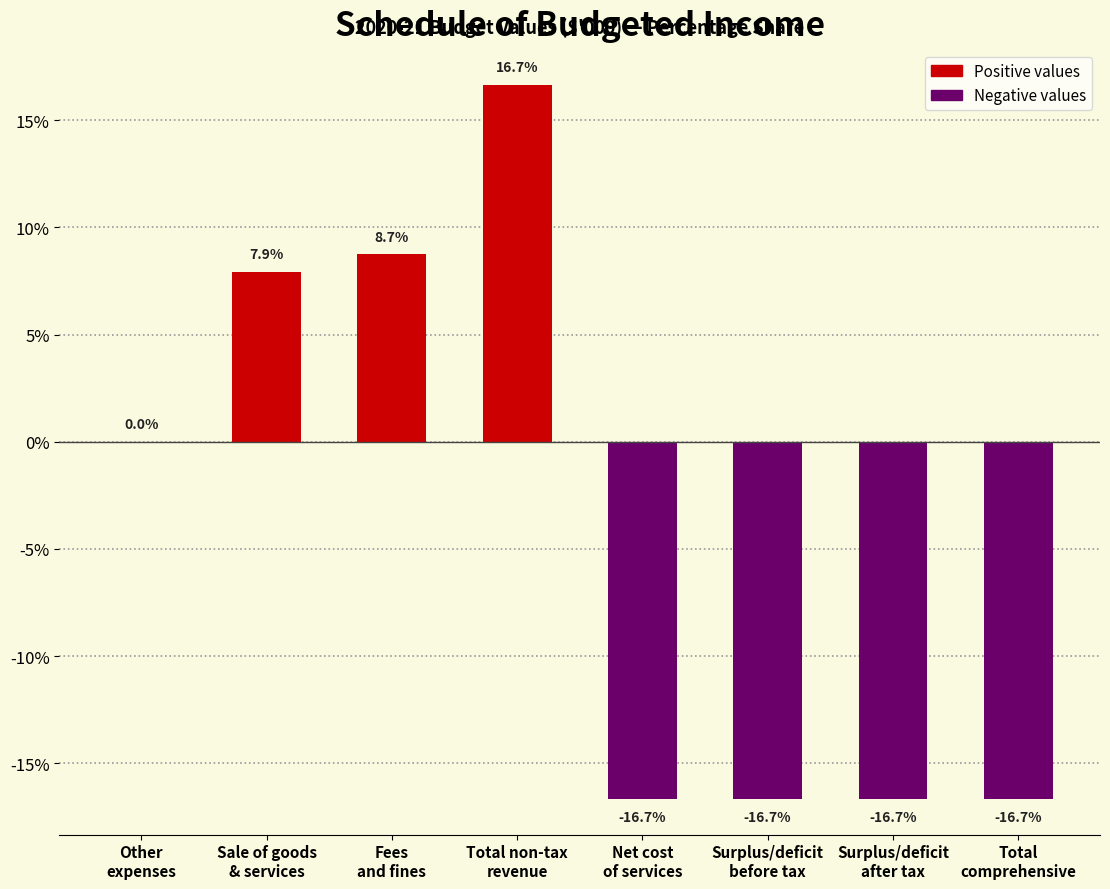

What is the maximum value shown in the chart?

16.7